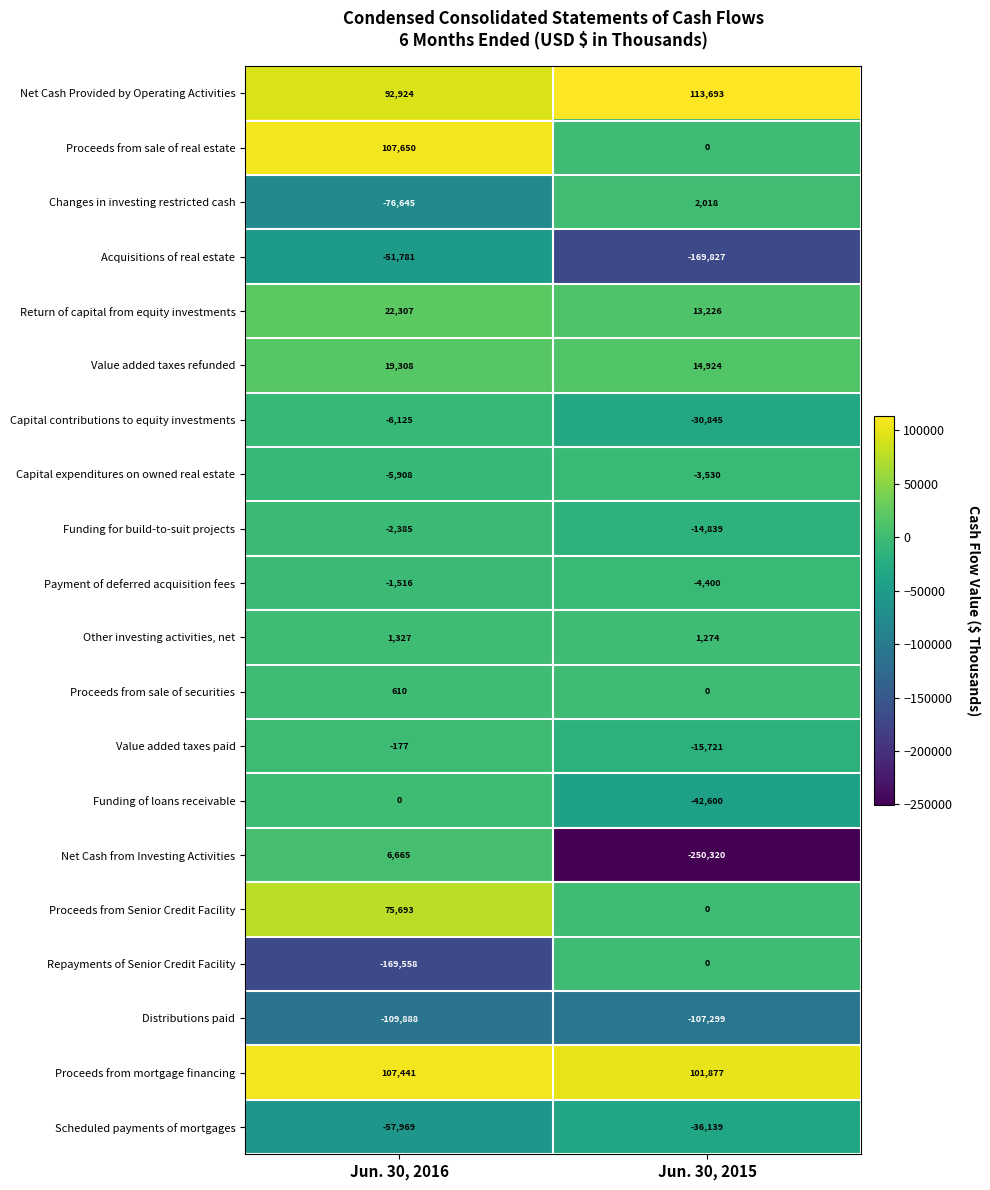

List the labels in order of Payment of deferred acquisition fees value, largest first.

Jun. 30, 2016, Jun. 30, 2015